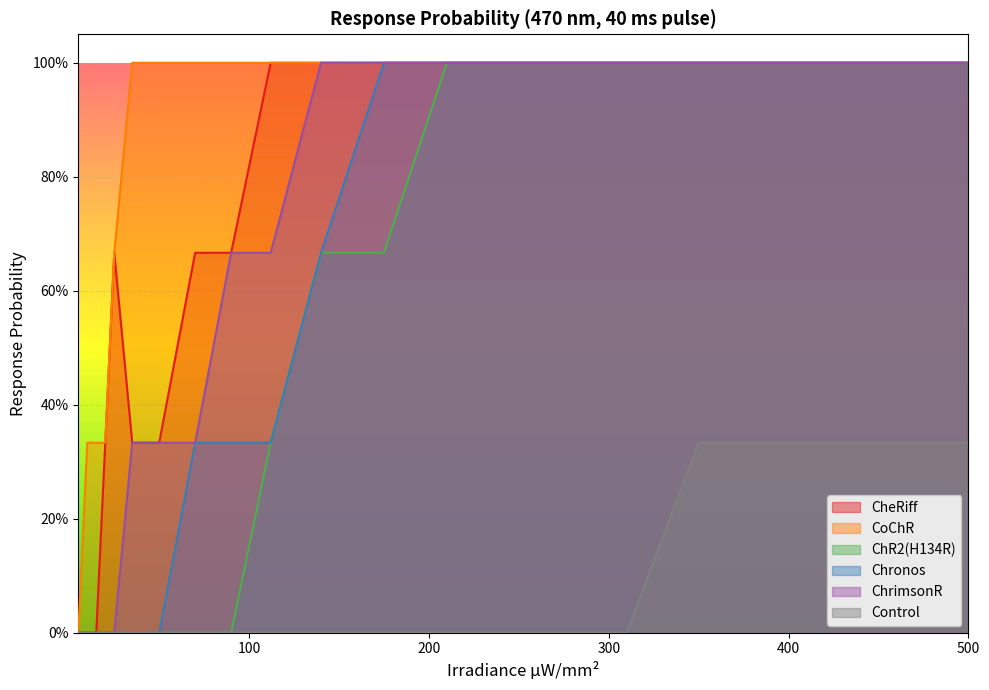

What are all the series names shown in the legend?

CheRiff, CoChR, ChR2(H134R), Chronos, ChrimsonR, Control